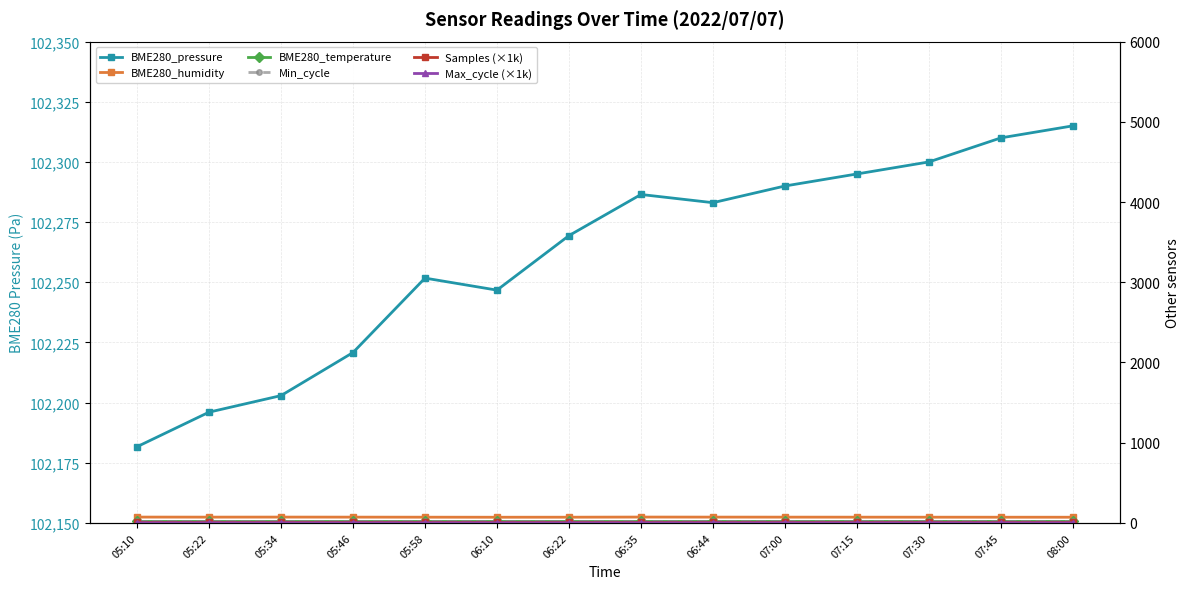

How many values in the BME280_humidity series are below 71?

7